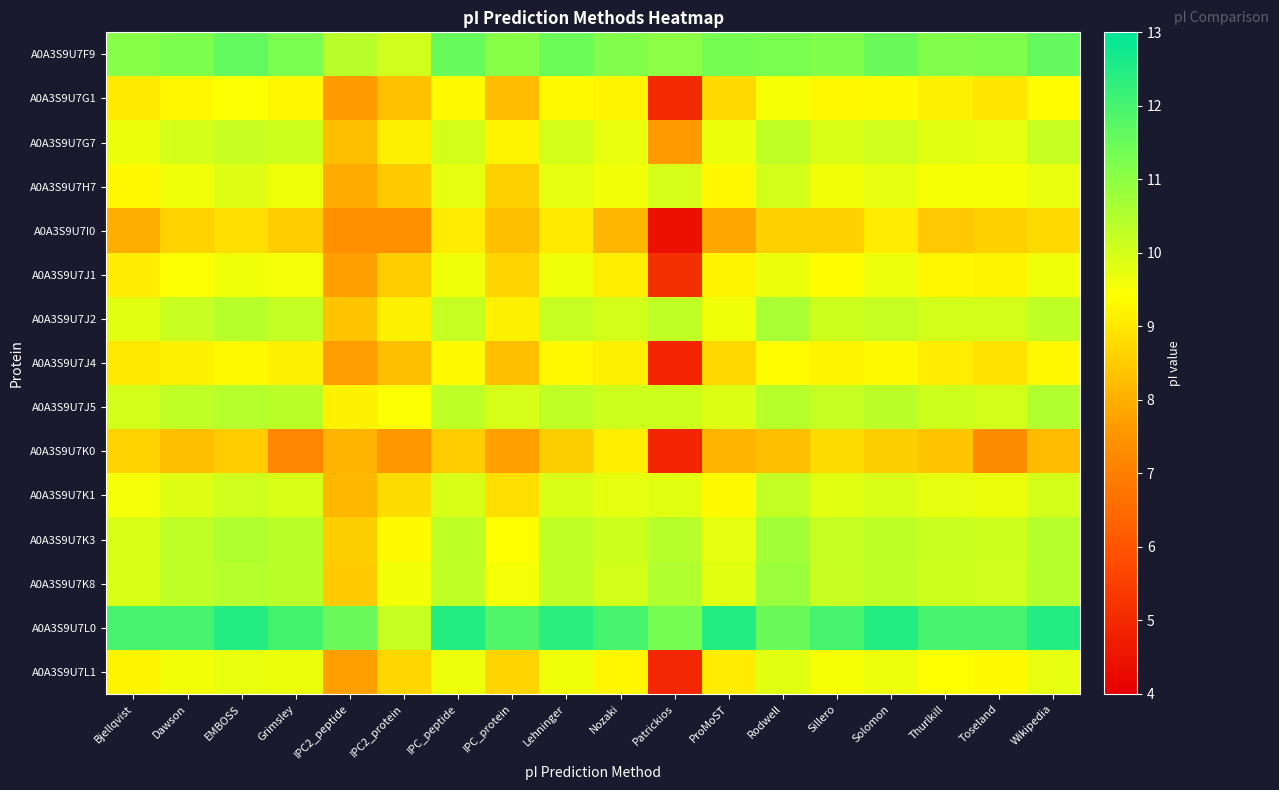

Between ProMoST and Grimsley, which is larger?

ProMoST